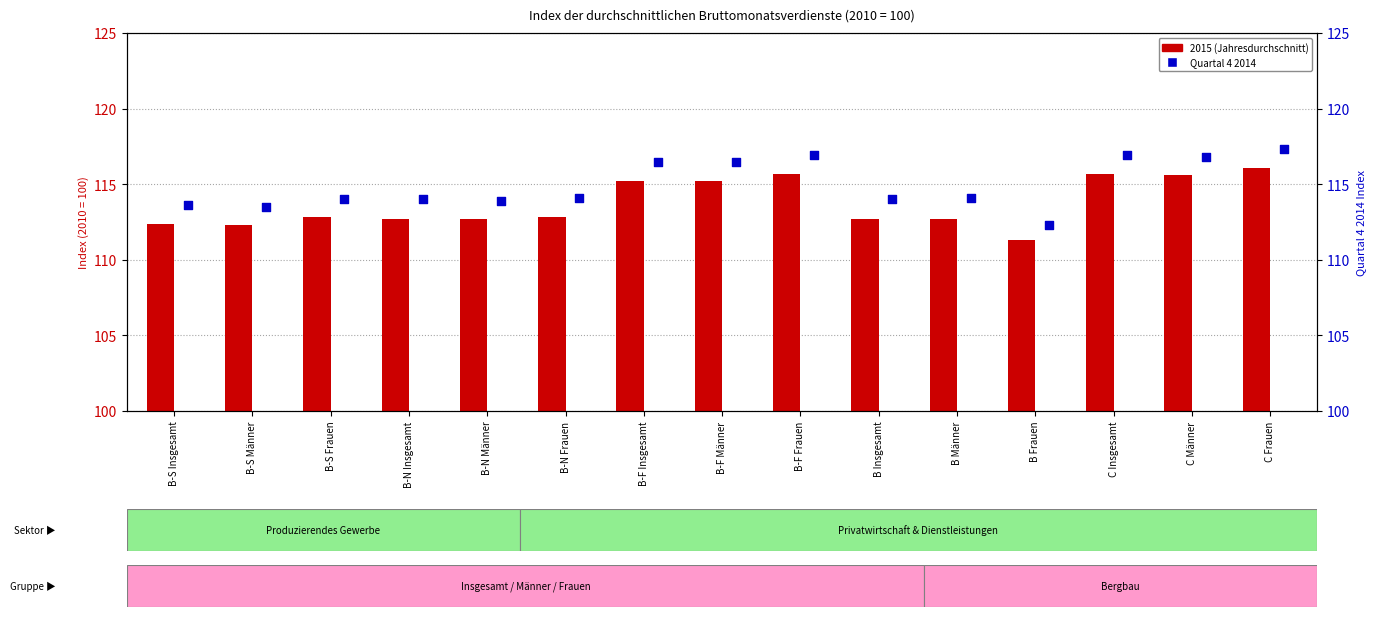

At which category is the sum across all series the highest?

C Frauen